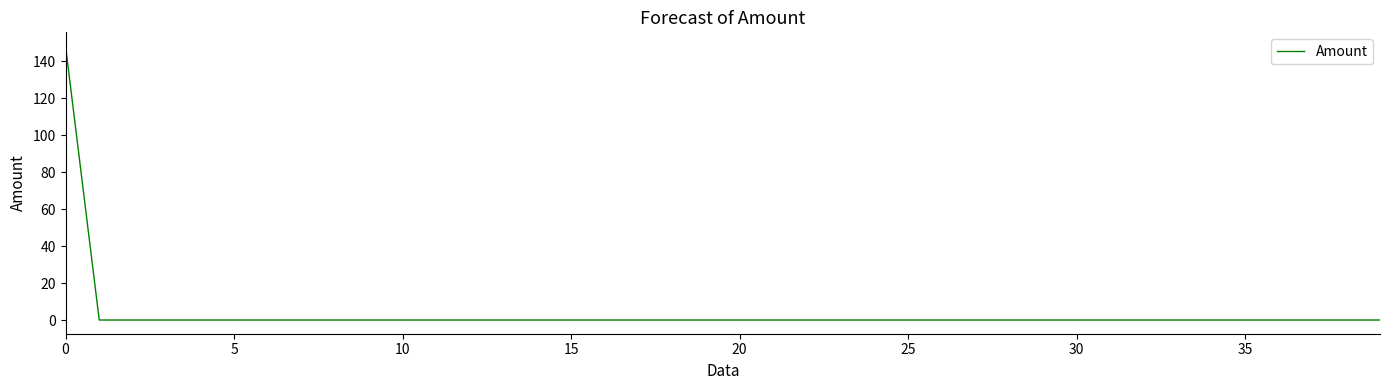

What is the maximum value shown in the chart?

148.4